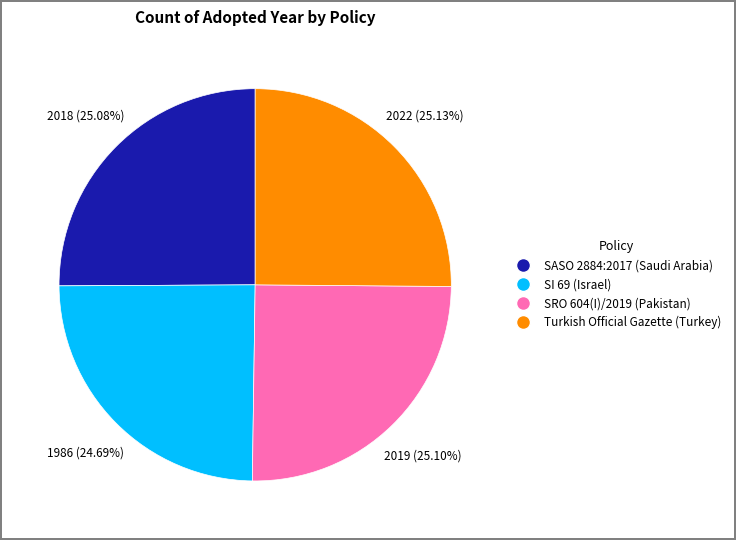

Does any single category account for the majority?

No